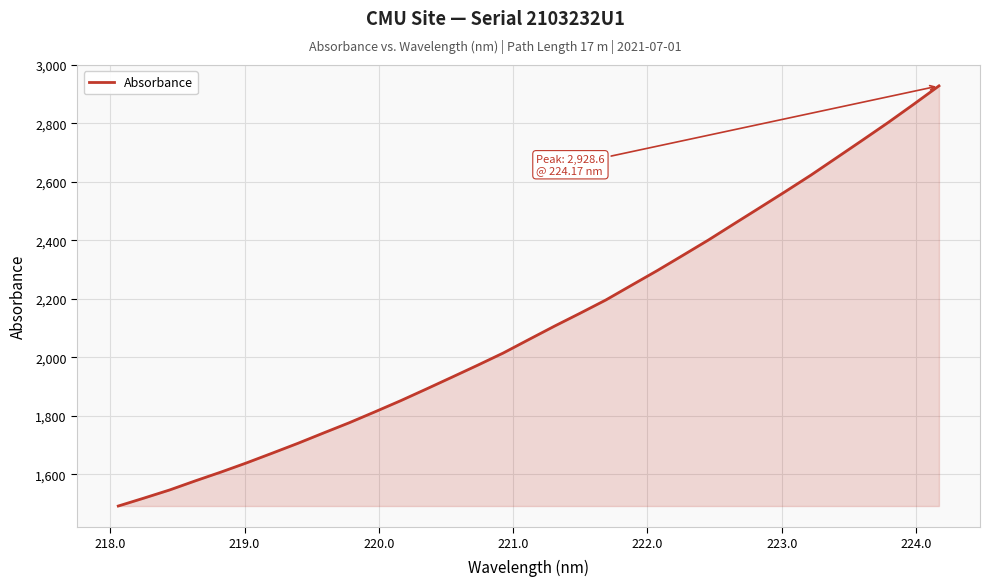

What is the minimum value shown in the chart?

1491.5